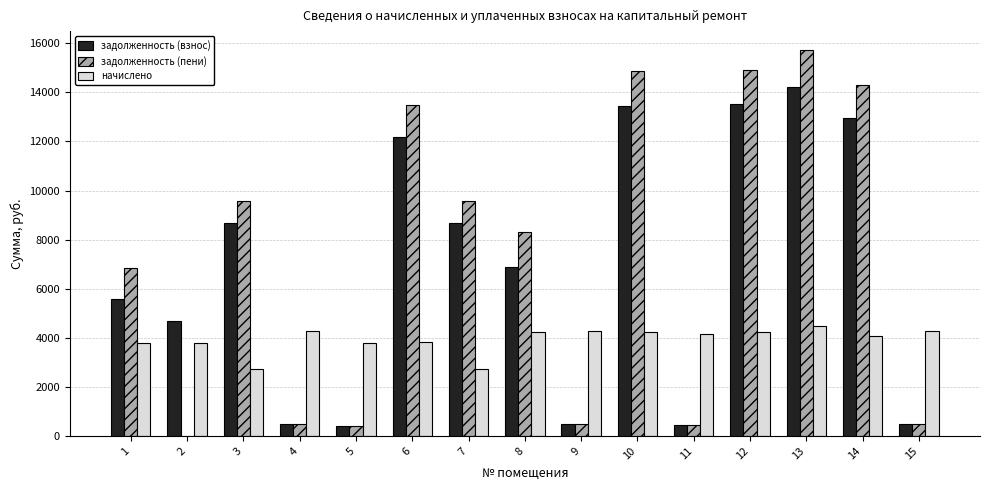

Is the value of задолженность (взнос) at 5 greater than the value of начислено at 4?

No